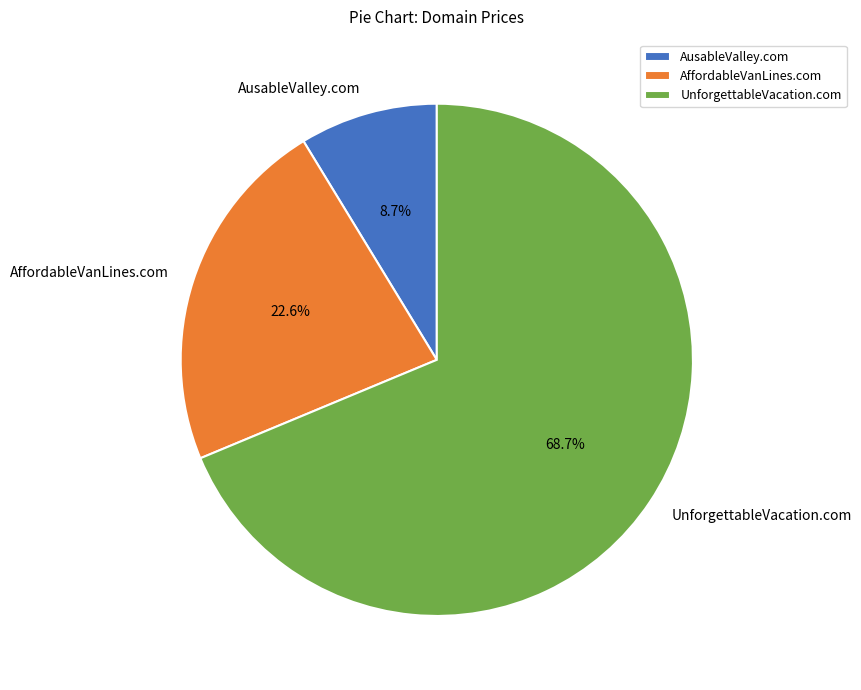

What is the largest slice in the pie chart?

UnforgettableVacation.com